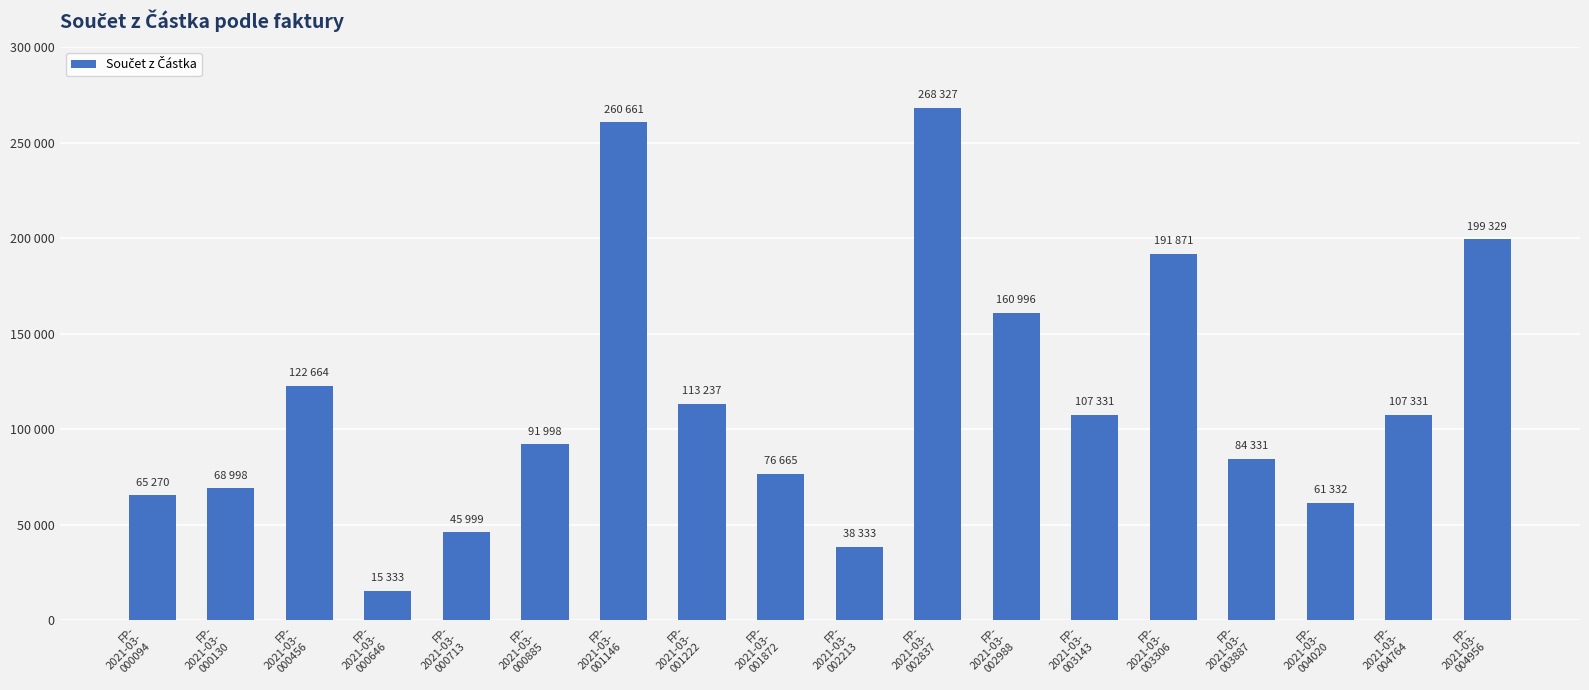

What is the label of the 9th bar from the right?

FP-
2021-03-
002213